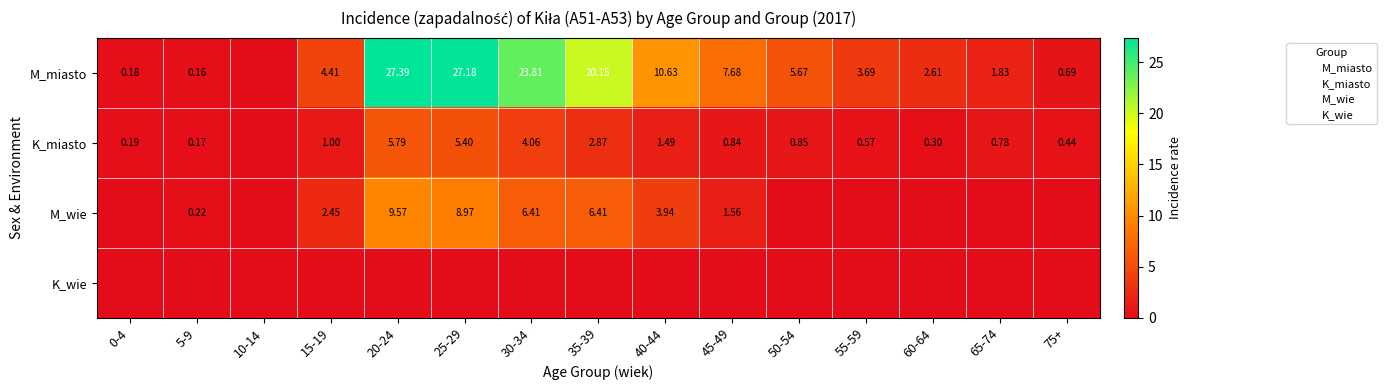

The value of K_miasto at 30-34 is 1.9. True or false?

False